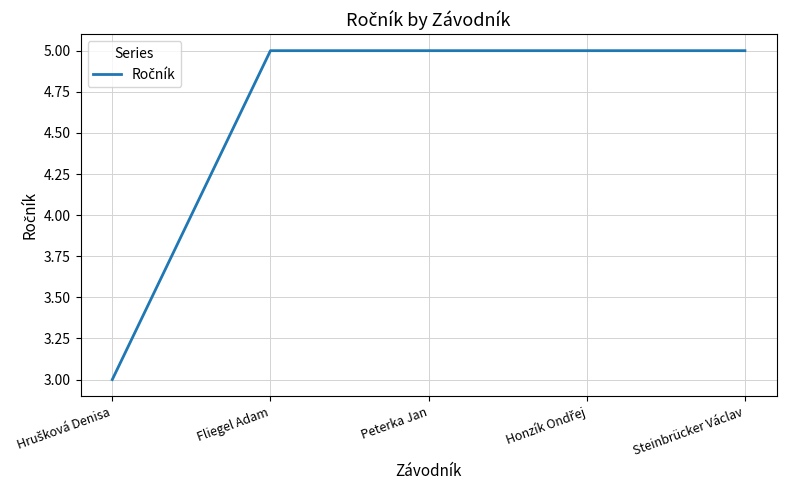

What position from the left is Steinbrücker Václav?

5